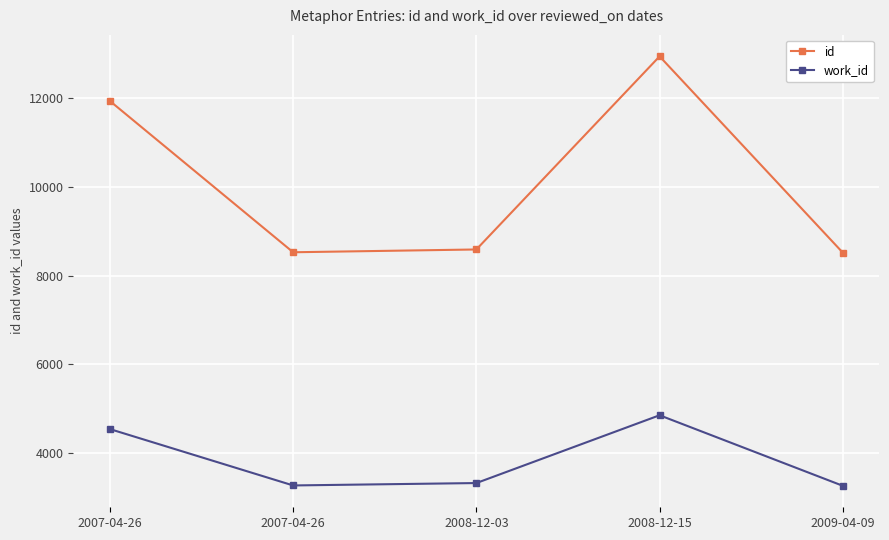

What are all the series names shown in the legend?

id, work_id